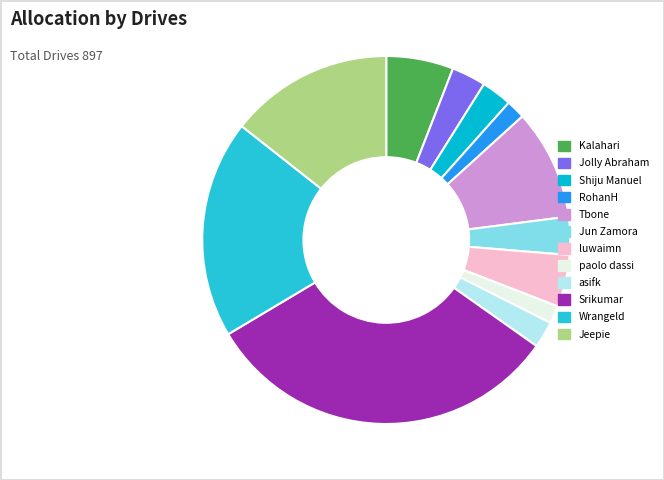

How many slices are in this pie chart?

12